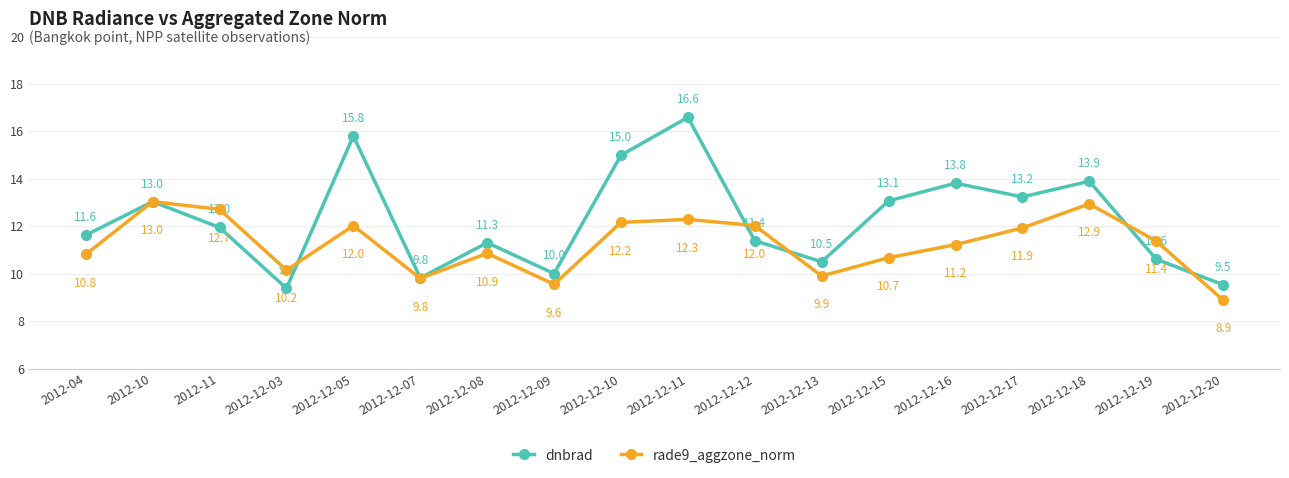

What is the greatest value displayed?

16.6